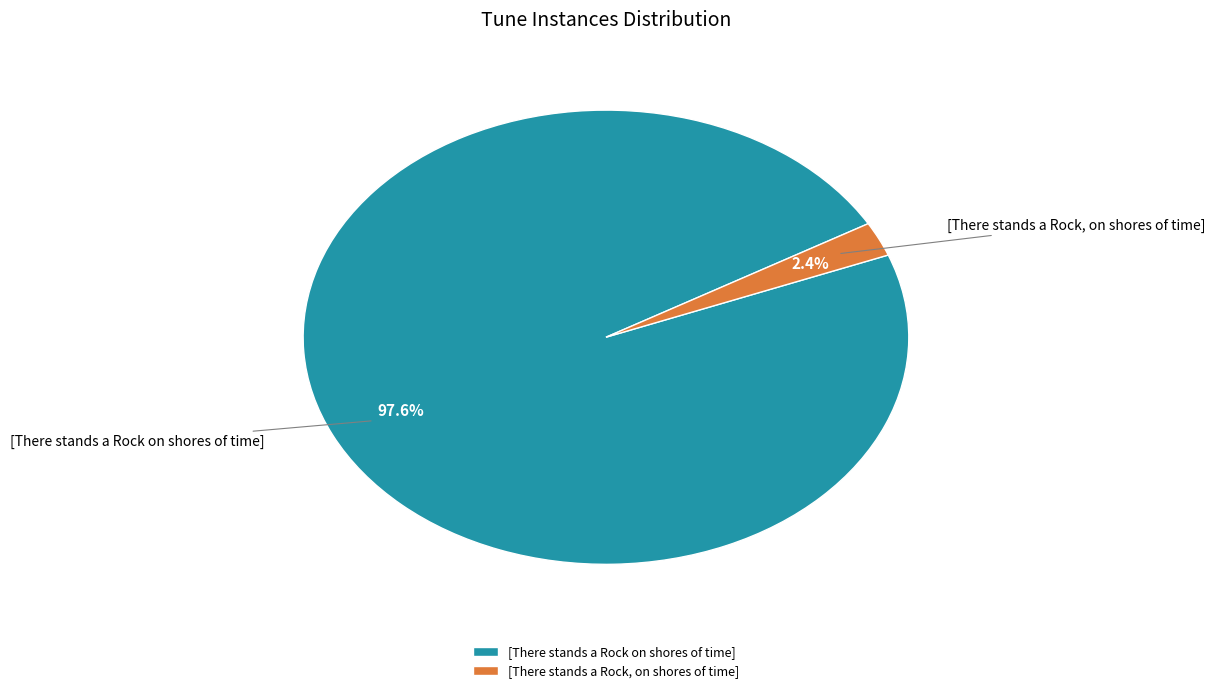

Which has a higher value, [There stands a Rock, on shores of time] or [There stands a Rock on shores of time]?

[There stands a Rock on shores of time]